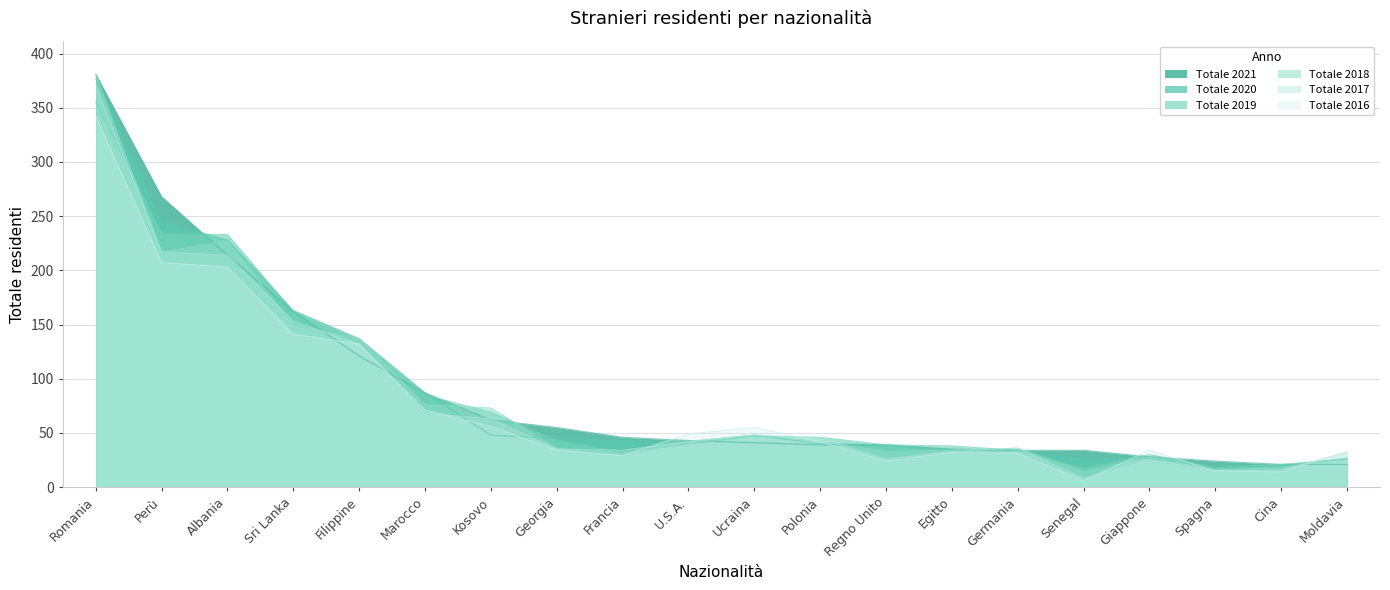

True or false: Totale 2019 has a value of 42 at Giappone.

False